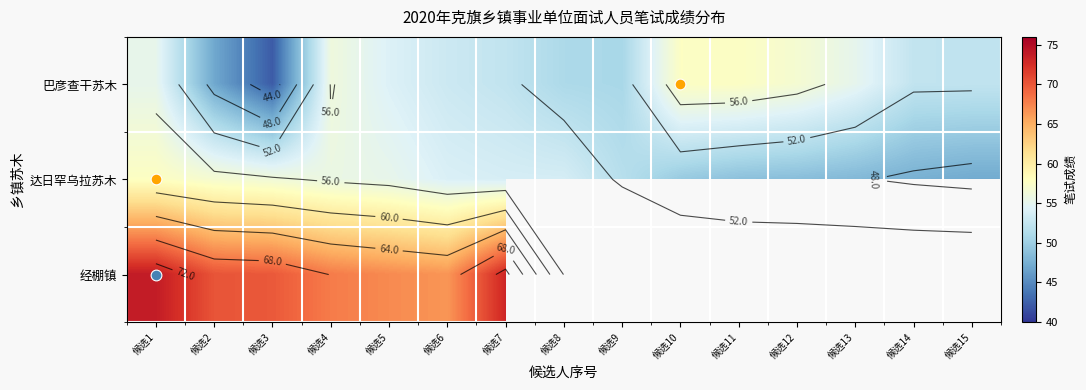

Which label corresponds to the largest value in the chart?

候选1